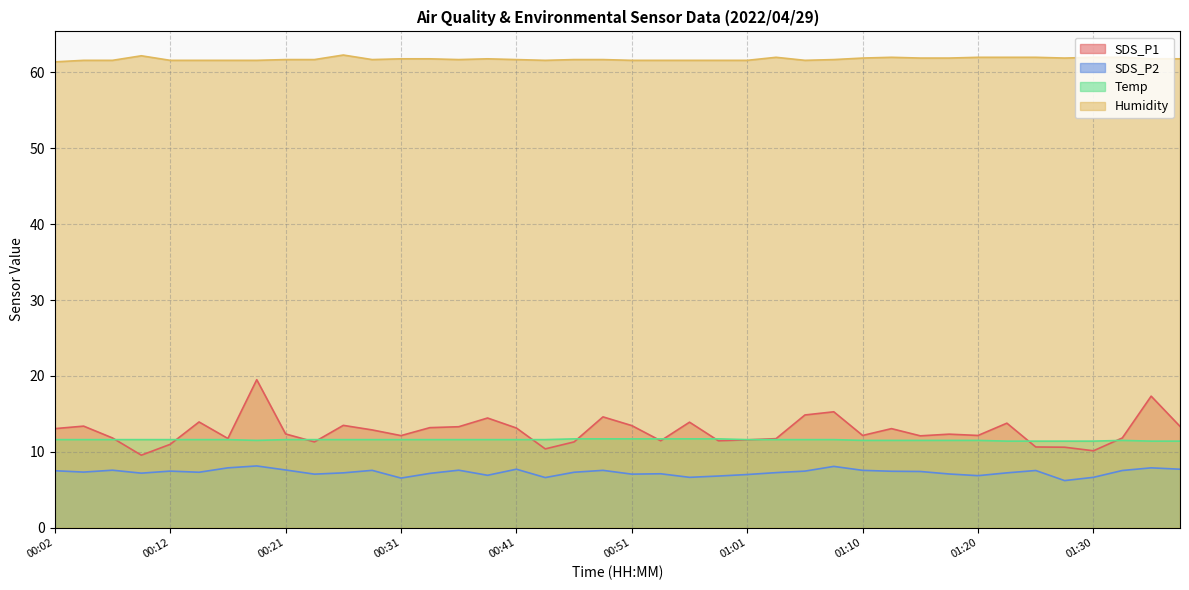

At which label does Temp reach its minimum?

01:23